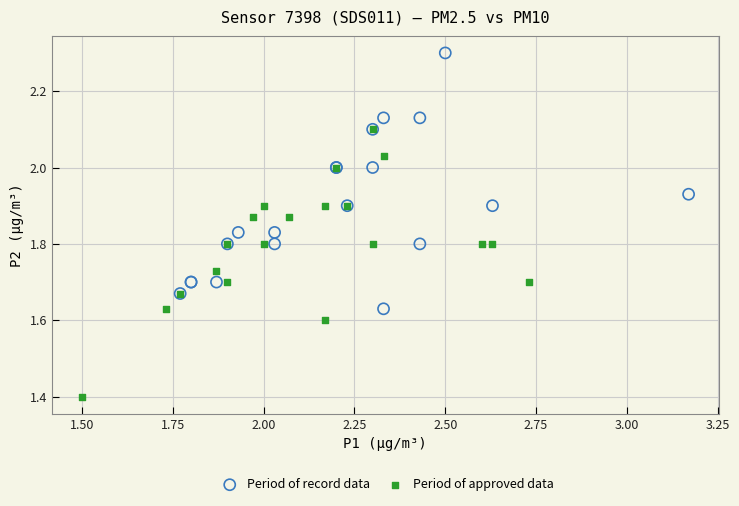

Which series contains the highest Y value?

Period of record data